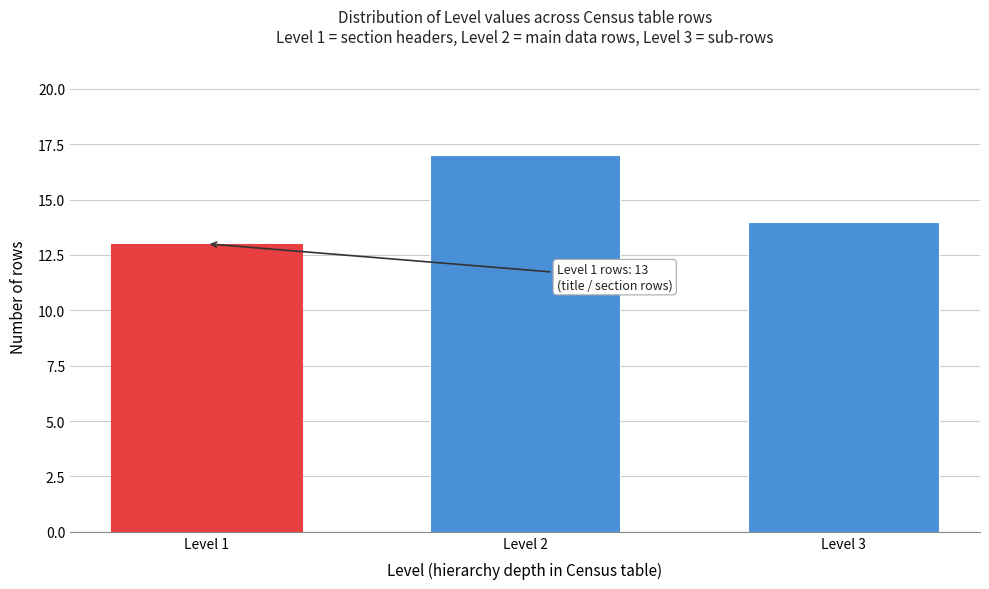

Reading left to right, list all the values displayed in this chart.

Level 1=13	Level 2=17	Level 3=14